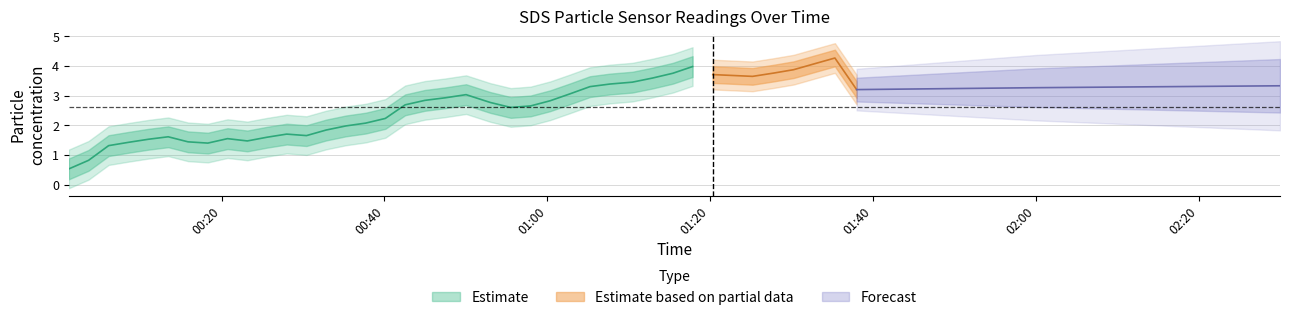

What is the greatest value displayed?

4.9